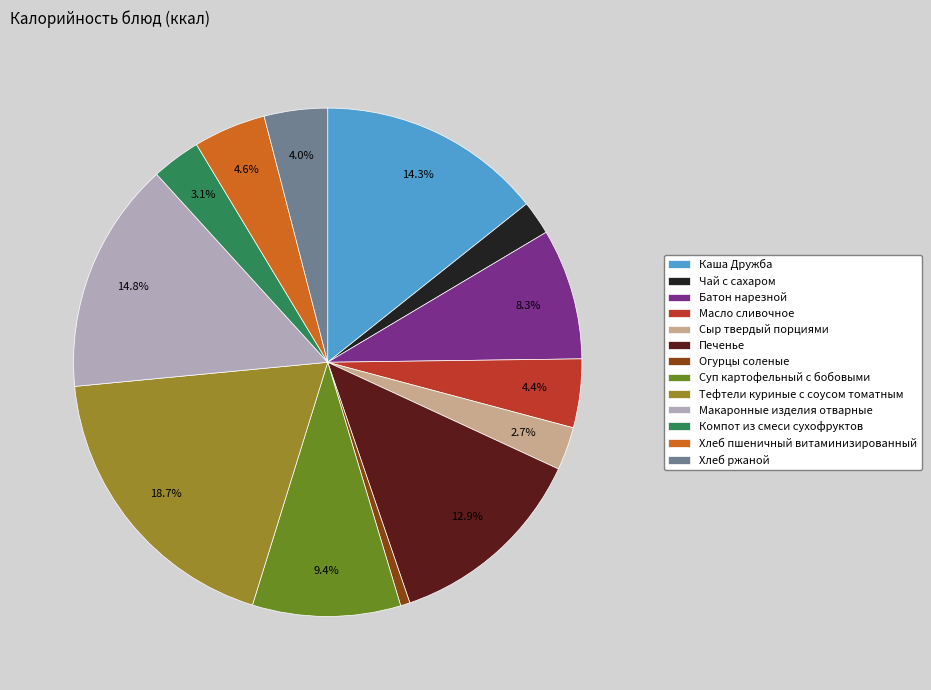

Does Макаронные изделия отварные account for over 50% of the chart?

No